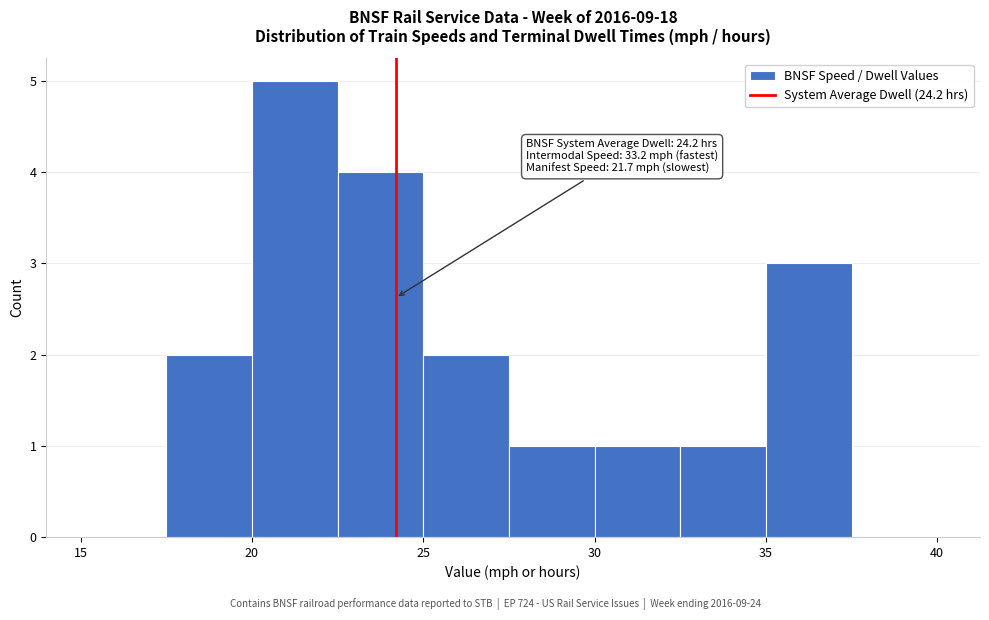

Which range on the x-axis has the tallest bar?

20.0 to 22.5